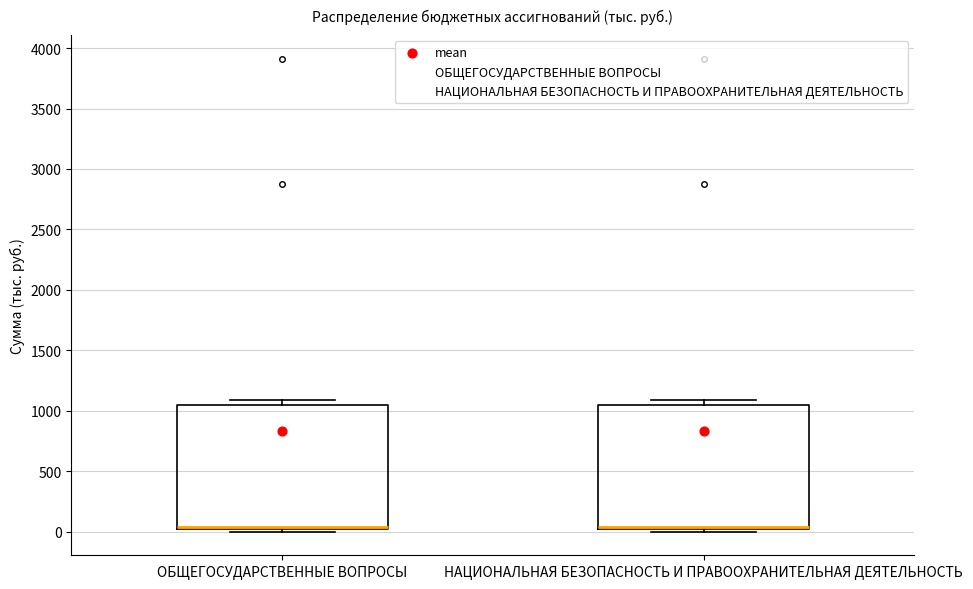

Reading left to right, read every box against the y-axis: the position of its median line, the range the box covers, and the ends of its whiskers. The values are not printed on the chart, so give them approximately, as read against the axis.

ОБЩЕГОСУДАРСТВЕННЫЕ ВОПРОСЫ: median 50 (drawn on the box's lower edge), box 0 to 1050, whiskers 0 (just below the box's lower edge) to 1100
НАЦИОНАЛЬНАЯ БЕЗОПАСНОСТЬ И ПРАВООХРАНИТЕЛЬНАЯ ДЕЯТЕЛЬНОСТЬ: median 50 (drawn on the box's lower edge), box 0 to 1050, whiskers 0 (just below the box's lower edge) to 1100